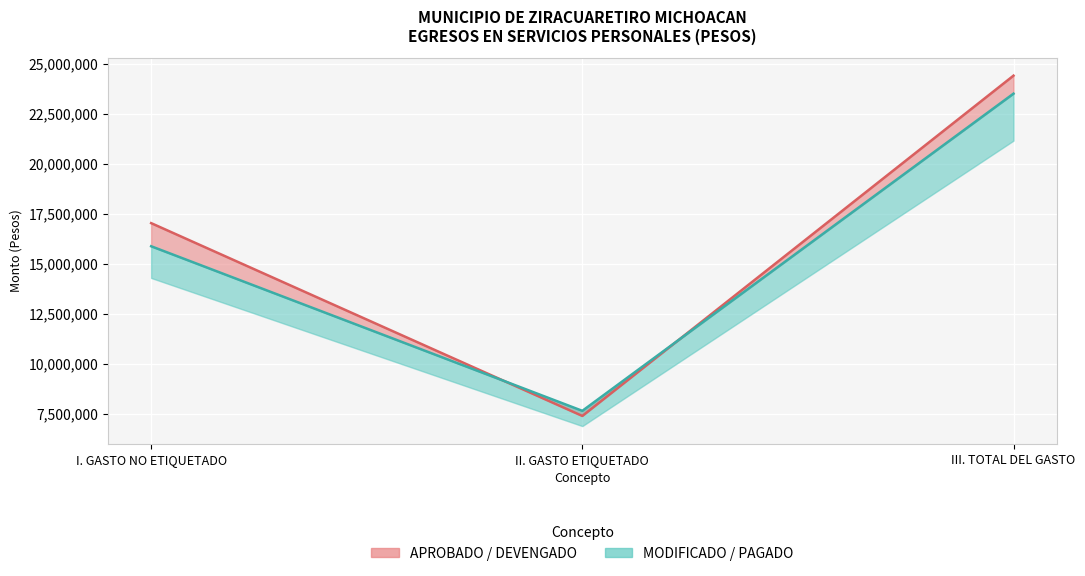

Reading right to left, what are all the values shown in this chart?

DEVENGADO: III. TOTAL DEL GASTO=24417677.4	II. GASTO ETIQUETADO=7382975.9	I. GASTO NO ETIQUETADO=17034701.5
PAGADO: III. TOTAL DEL GASTO=23516344.2	II. GASTO ETIQUETADO=7639096.2	I. GASTO NO ETIQUETADO=15877248.0